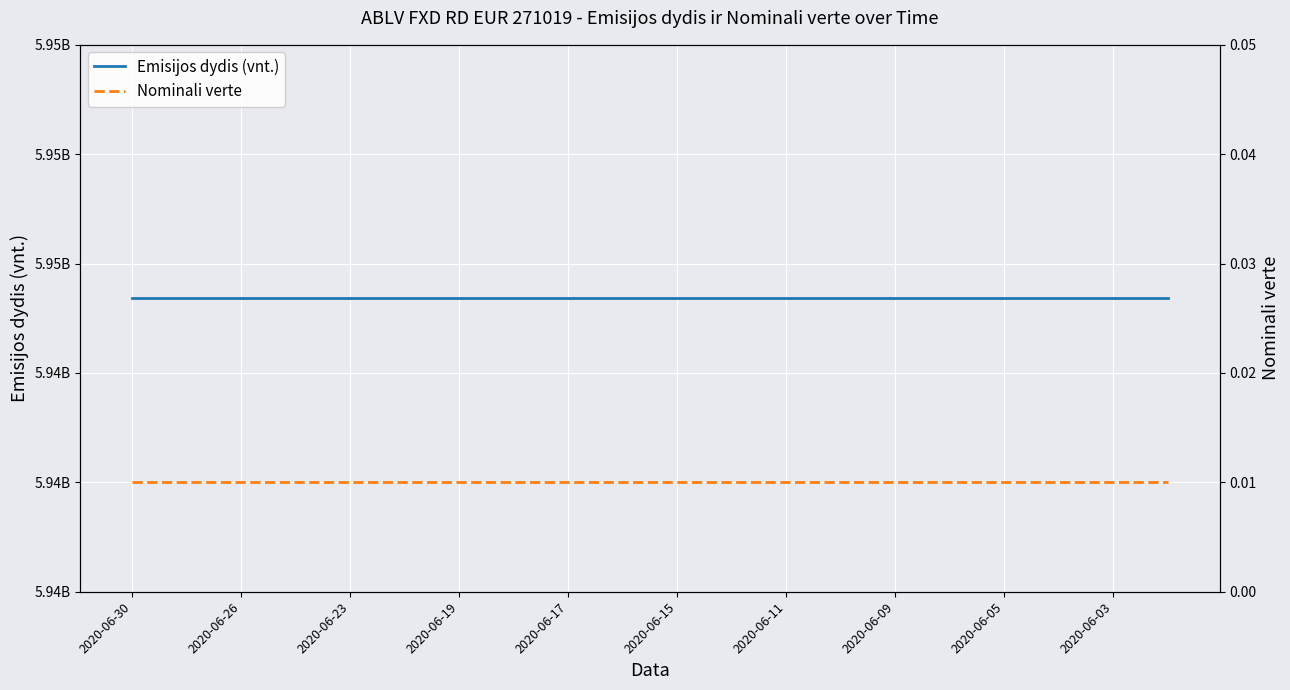

Does the chart display data point markers on the line(s)?

No